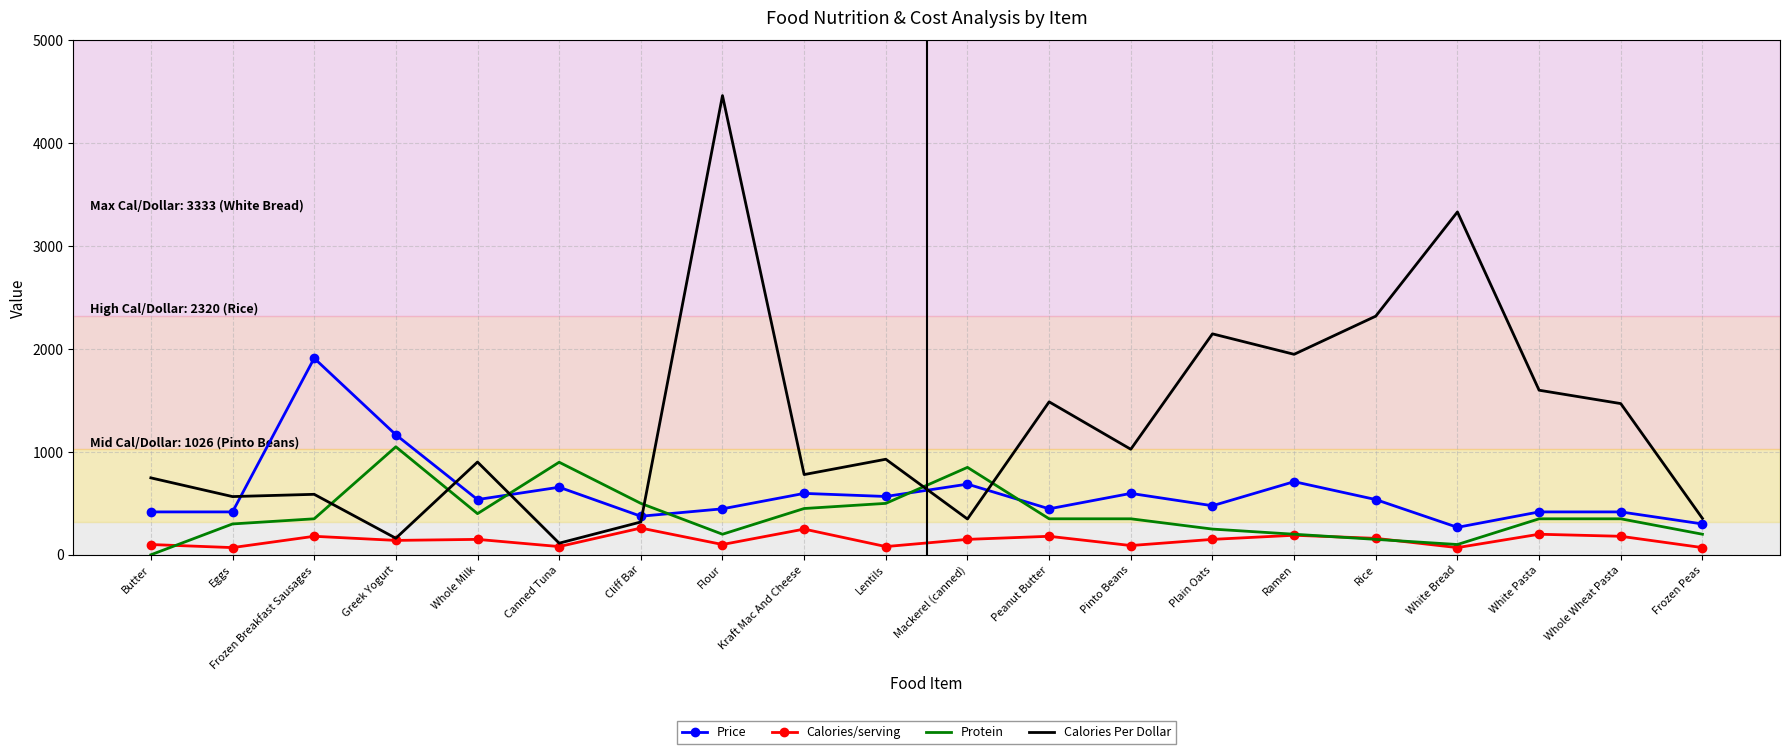

Between Canned Tuna and White Pasta, which series saw the biggest shift?

Calories Per Dollar